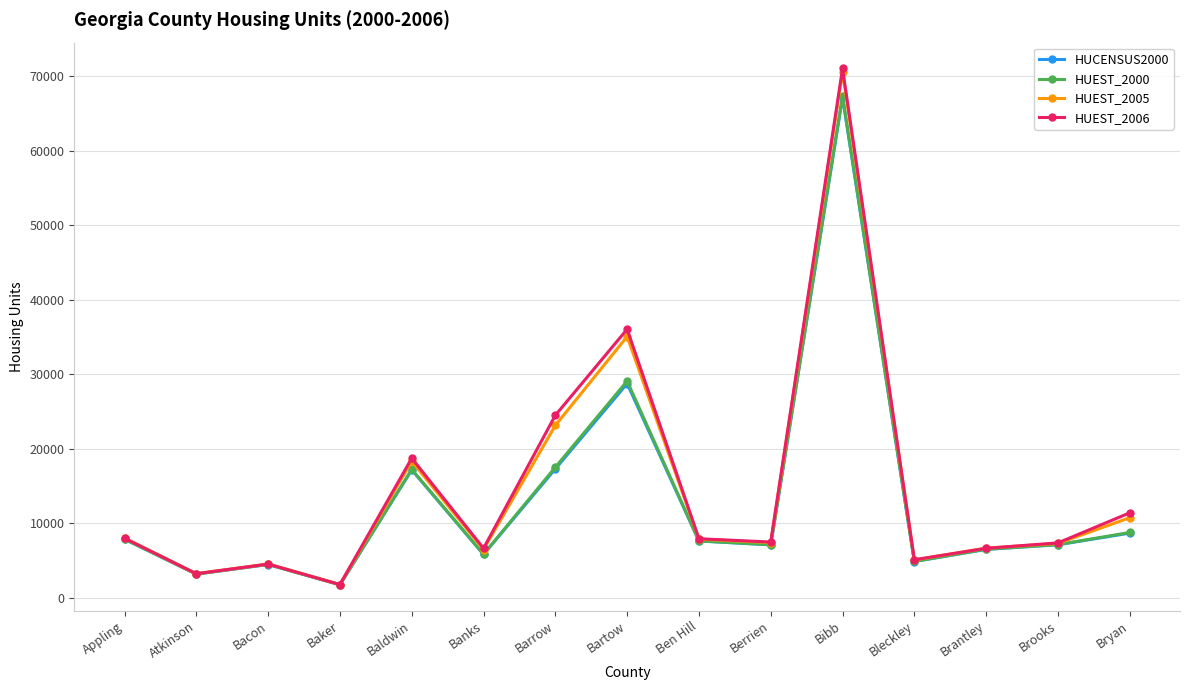

At which category does HUCENSUS2000 reach its first local peak?

Bacon